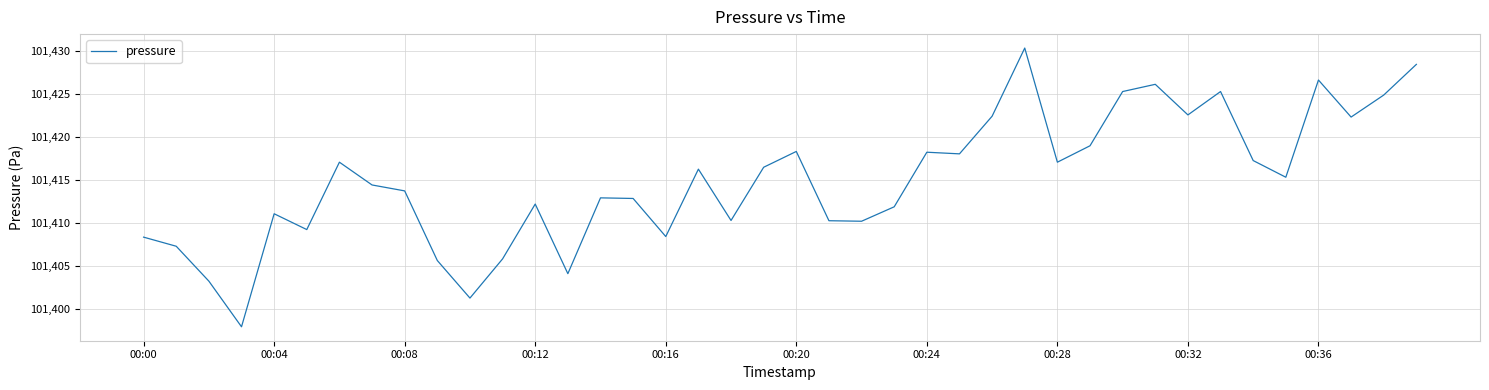

What is the sum of all values?

4056596.8